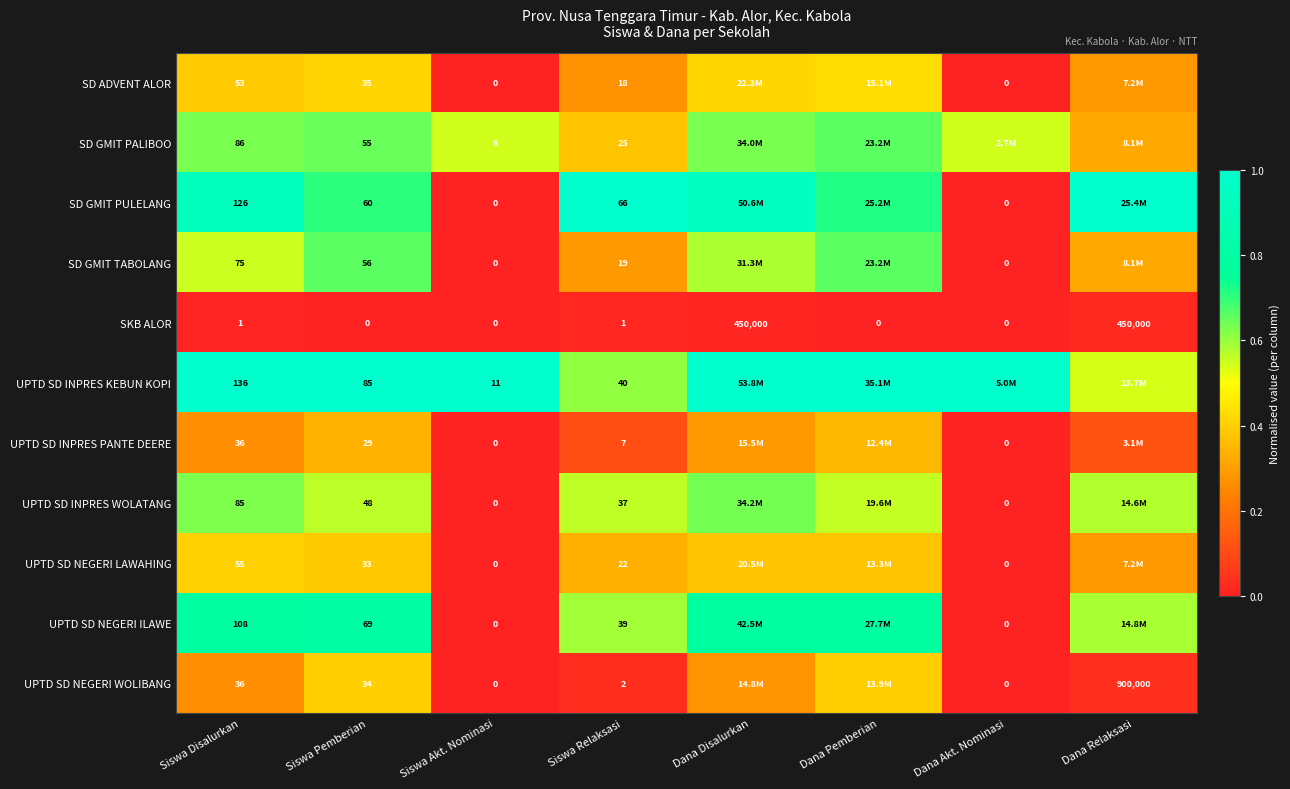

Which series changed the most between Siswa Disalurkan and Siswa Pemberian?

SD GMIT PULELANG